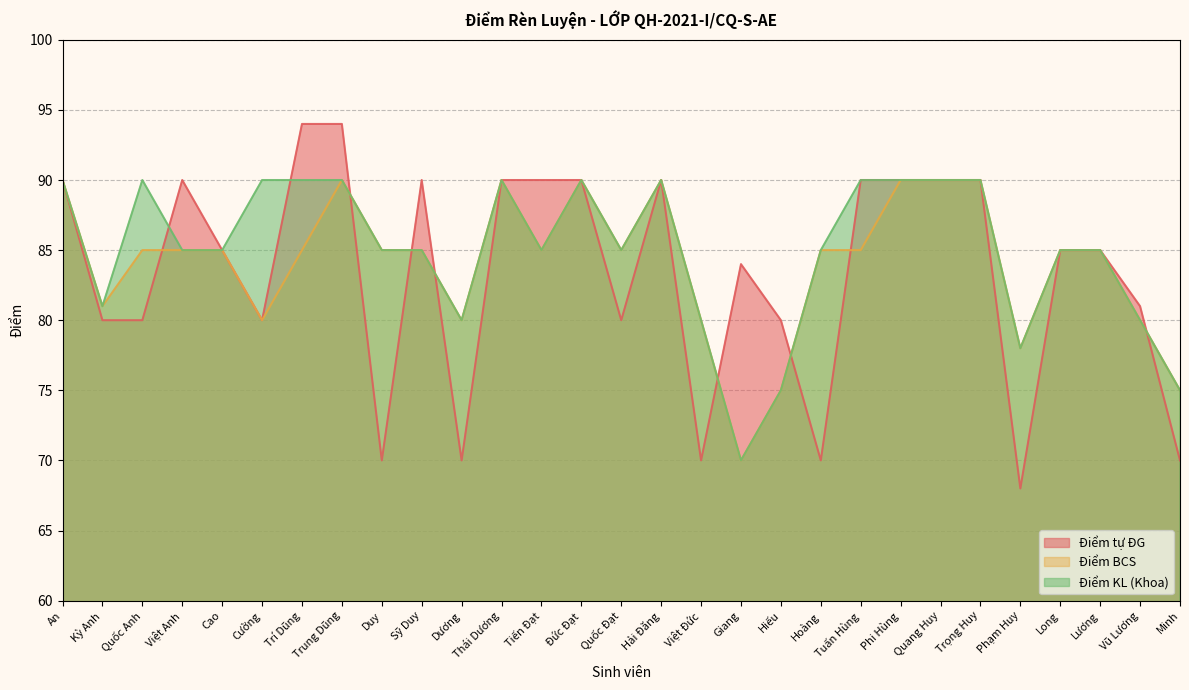

What is the difference between the maximum and minimum values in the Điểm BCS series?

20